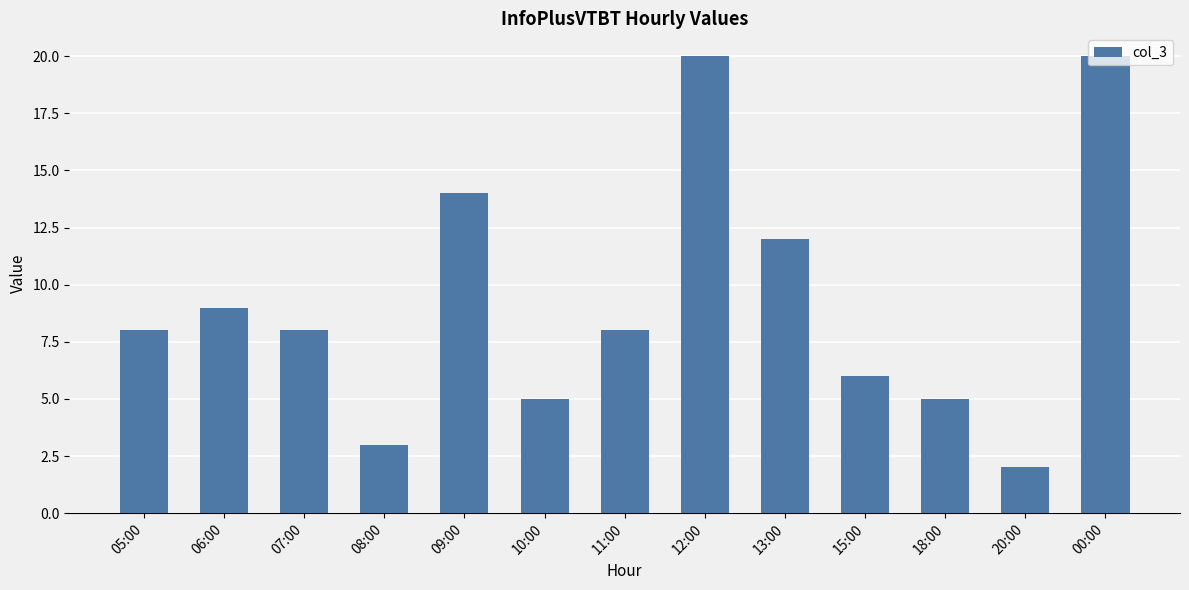

What position from the left is 09:00?

5